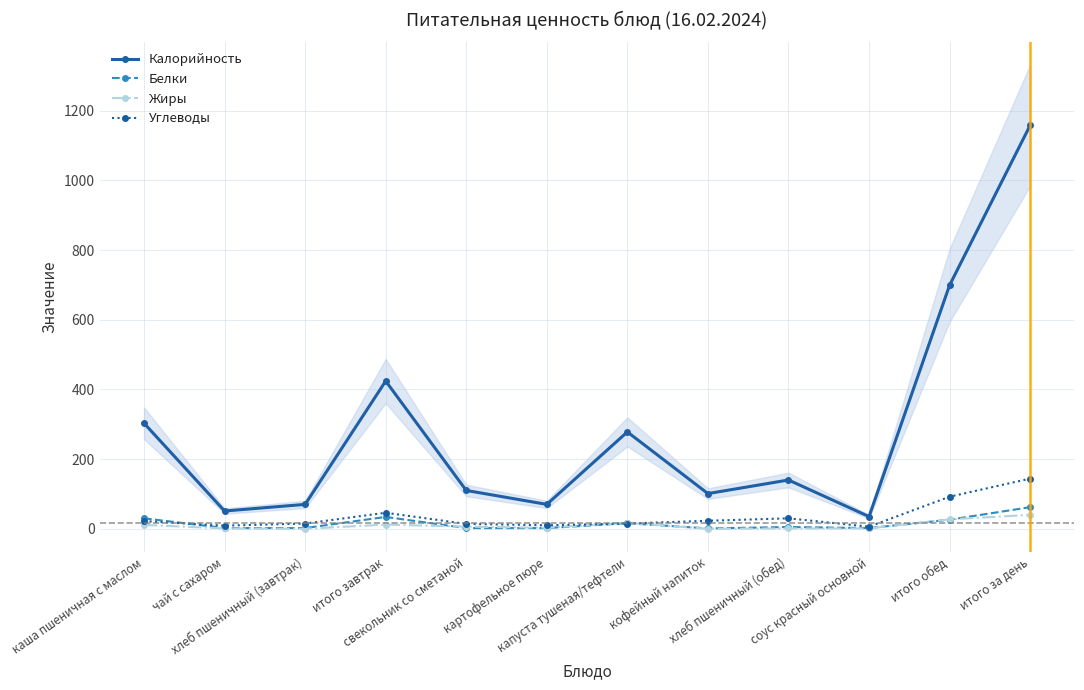

Which category has the highest value across all series?

итого за день